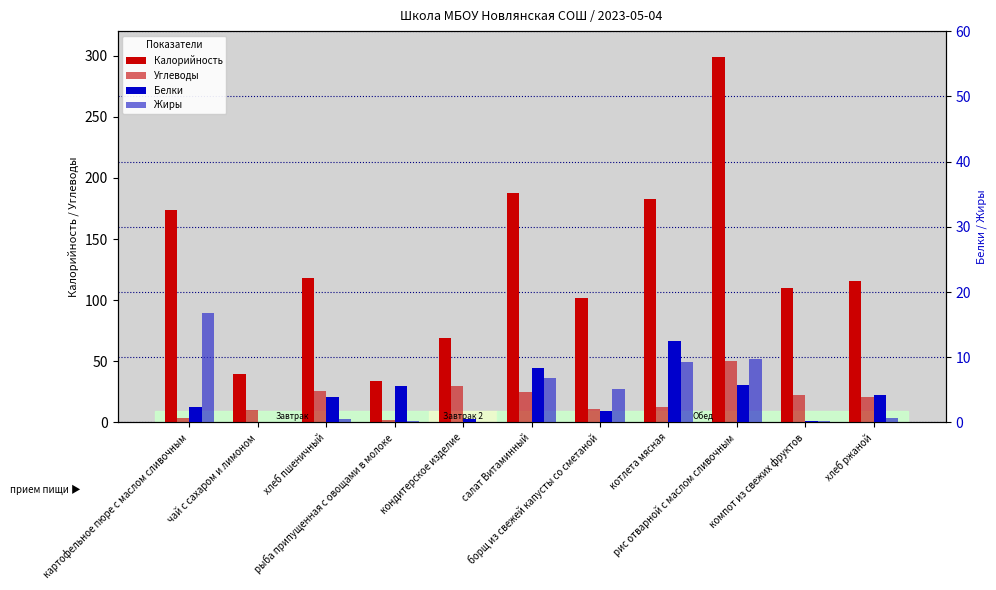

What position from the right is борщ из свежей капусты со сметаной?

5